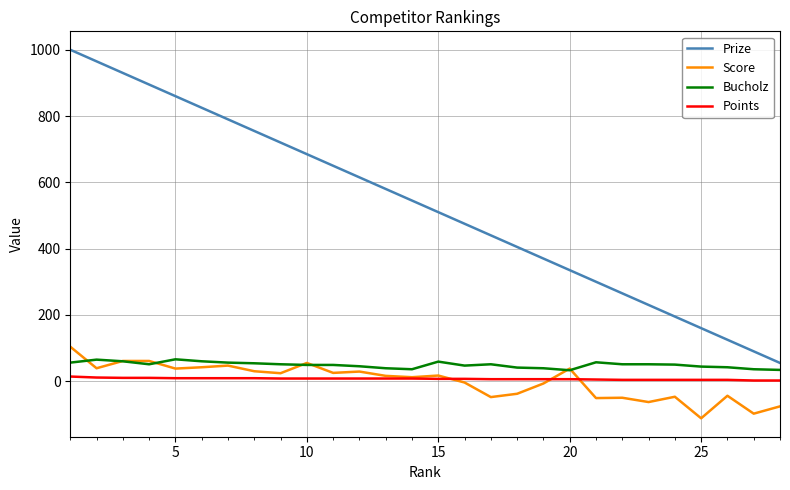

What is the highest value of the Score series?

104